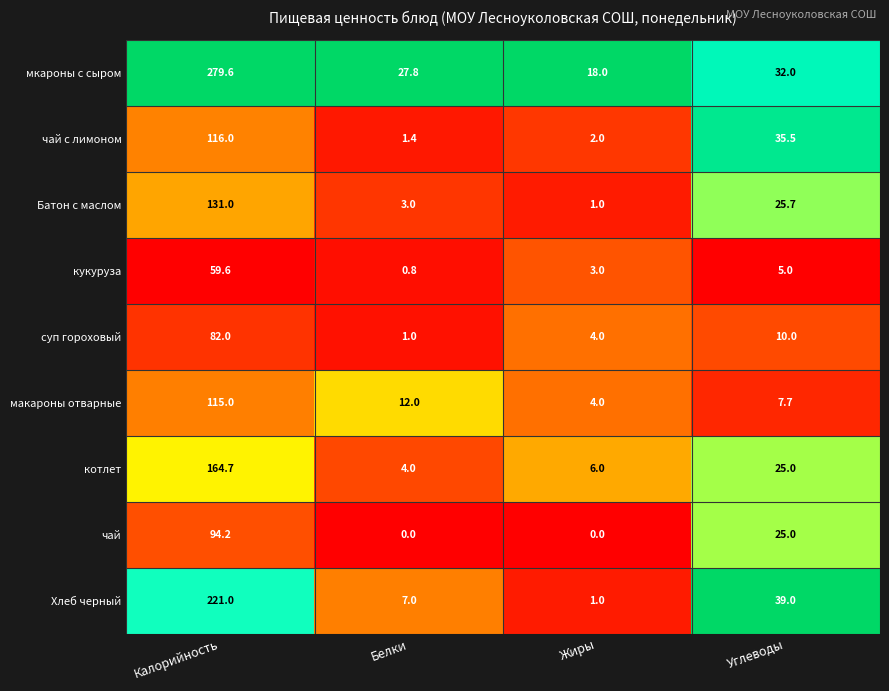

What is the sum of all котлет values?

199.7